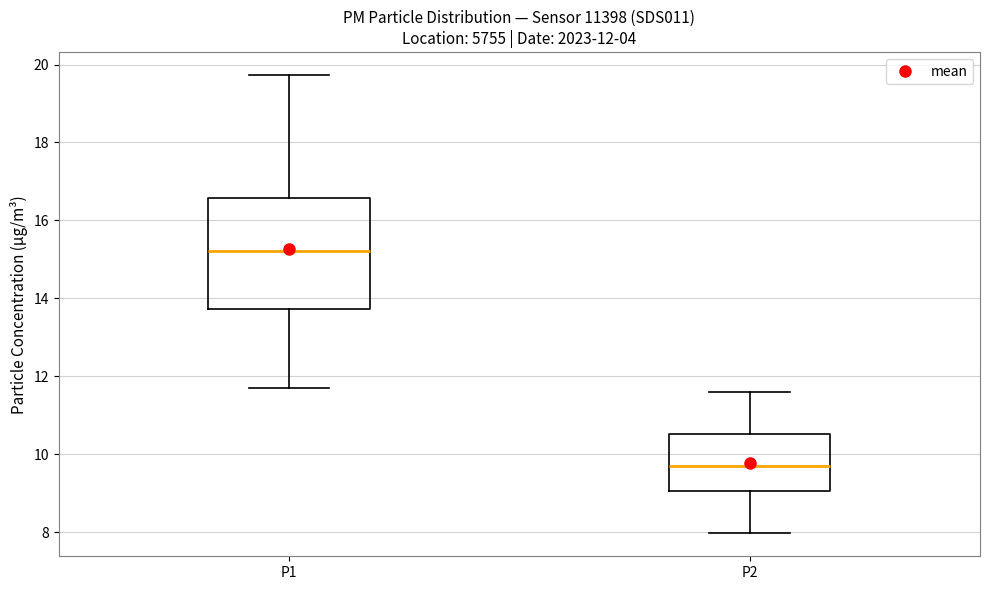

Comparing the boxes themselves (not the whiskers), which one is the tallest?

P1